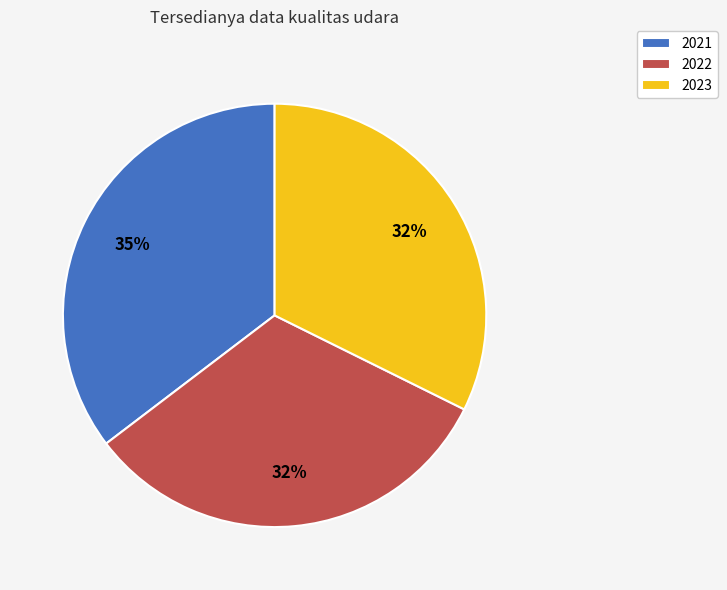

Is it true that 2023 is 32% of the pie?

True